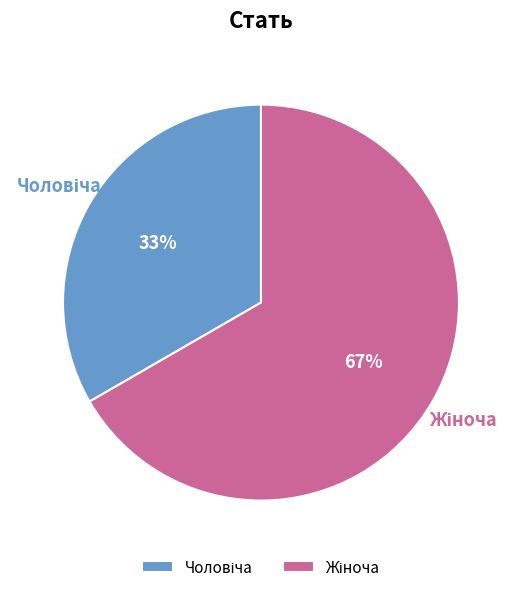

To the nearest percent, what is the average slice percentage?

50%